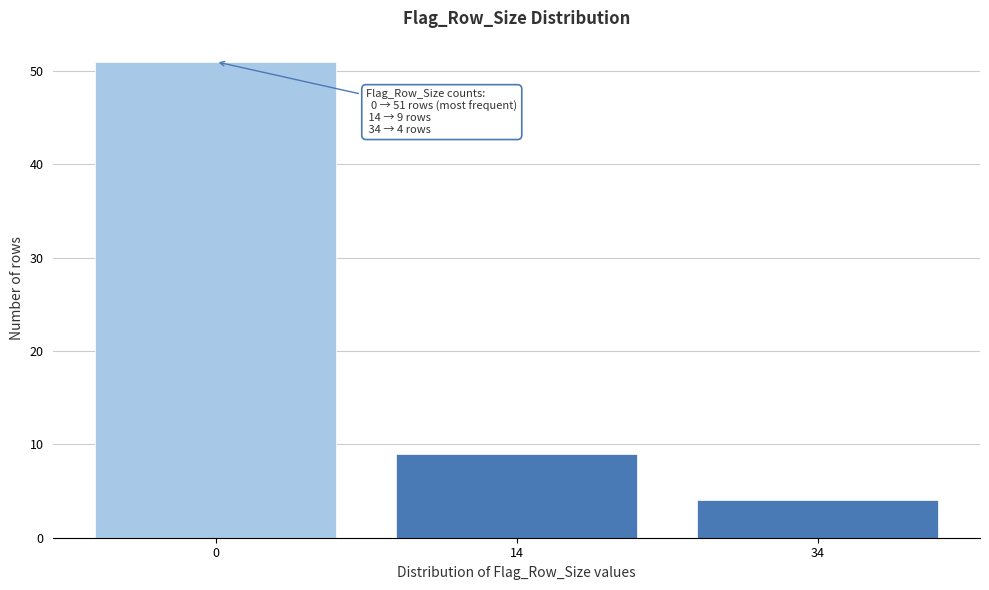

Reading right to left, what are all the values shown in this chart?

34=4	14=9	0=51